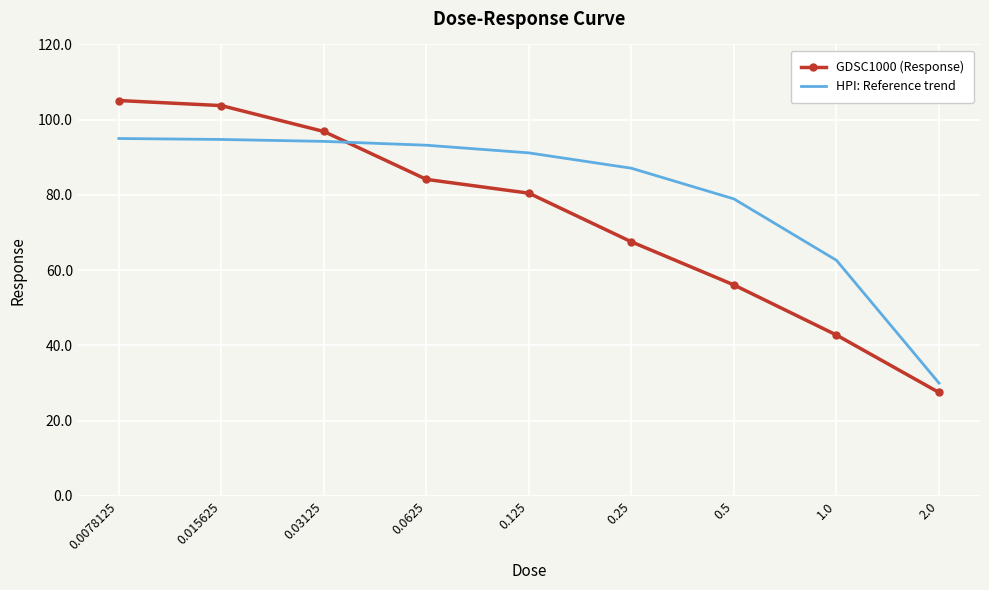

Which series has the widest spread of values?

GDSC1000 (Response)